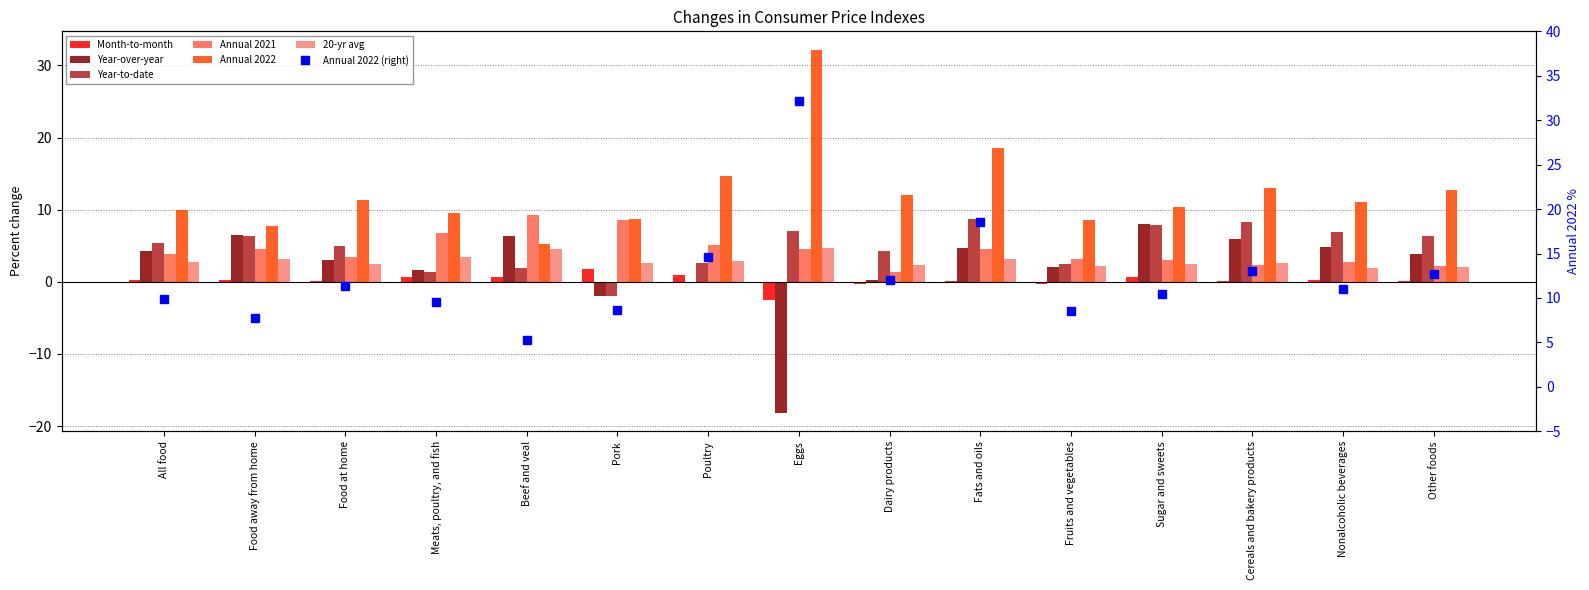

How many bars are there in each group?

6